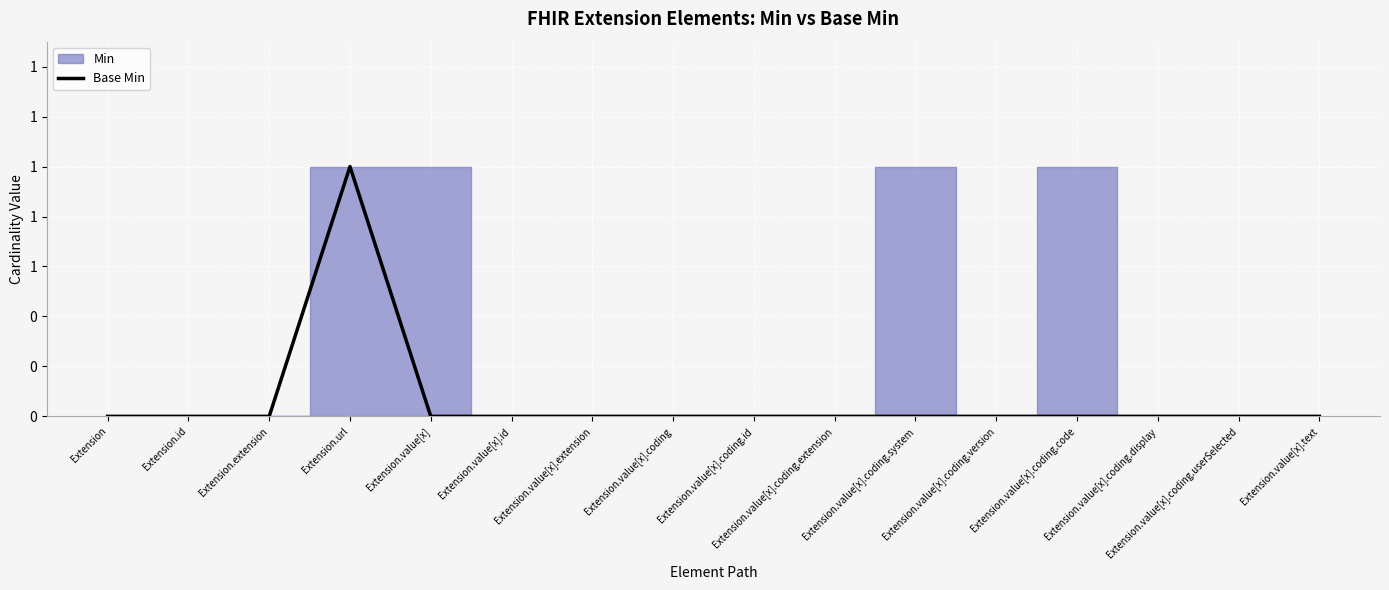

At which category does the chart reach its peak across all series?

Extension.url